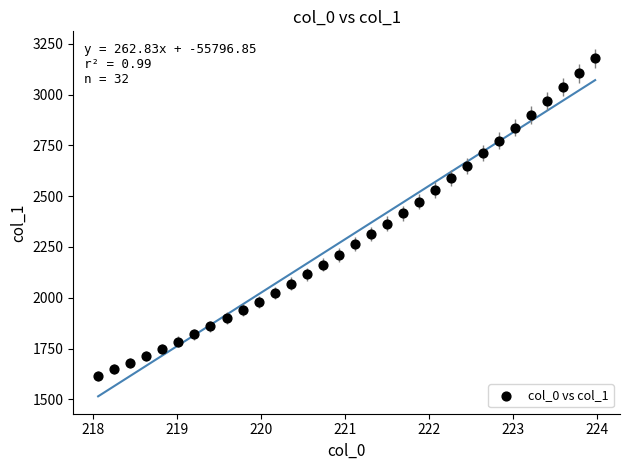

What is the range of Y values (max minus min)?

1561.5